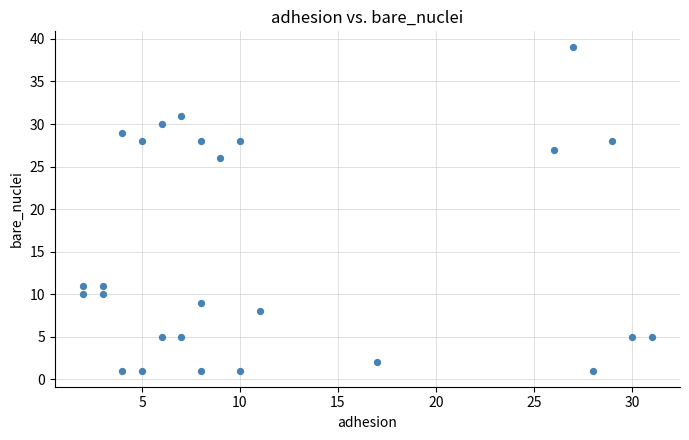

What Y value in the scatter plot is closest to 20?

26